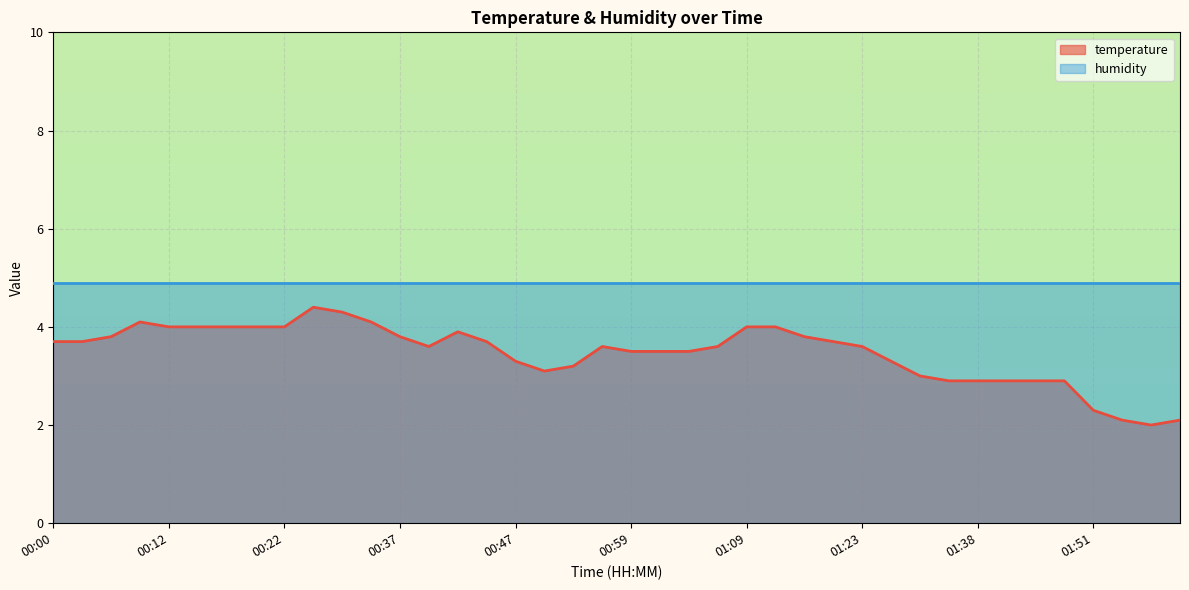

What is the difference between the maximum and minimum values in the temperature series?

2.4